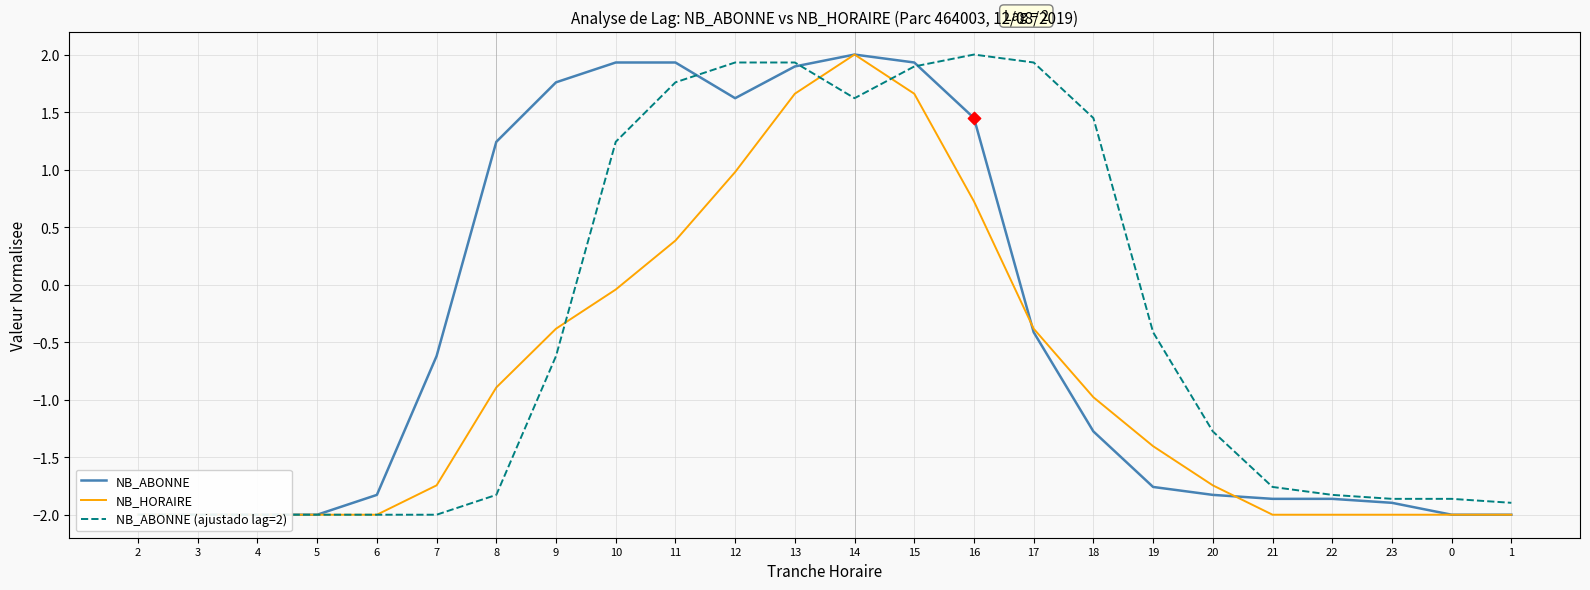

Which series has the largest total across all categories?

NB_ABONNE